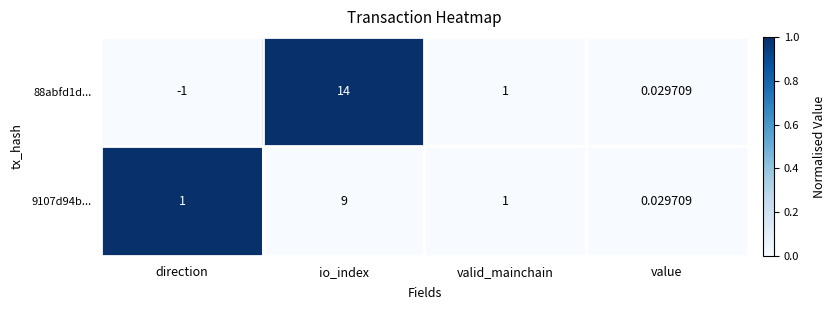

At which category is the sum across all series the highest?

io_index